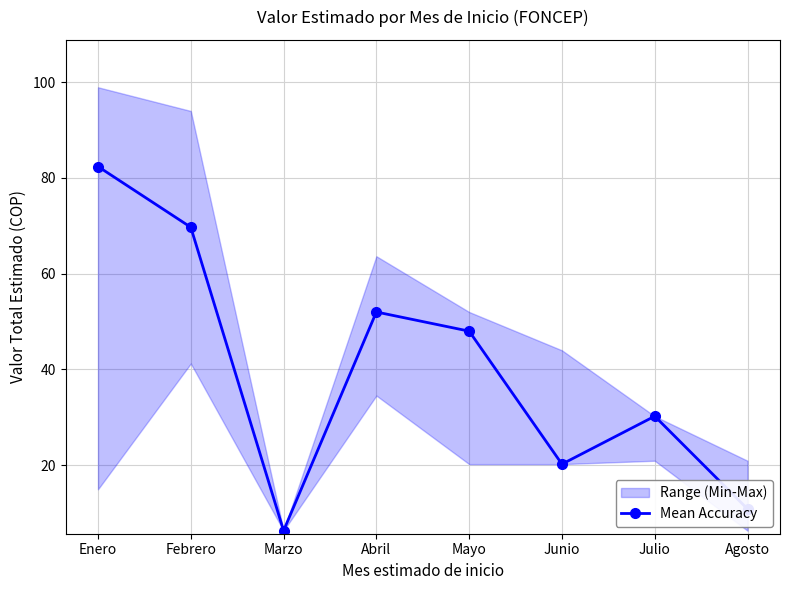

What is the maximum value shown in the chart?

82.4